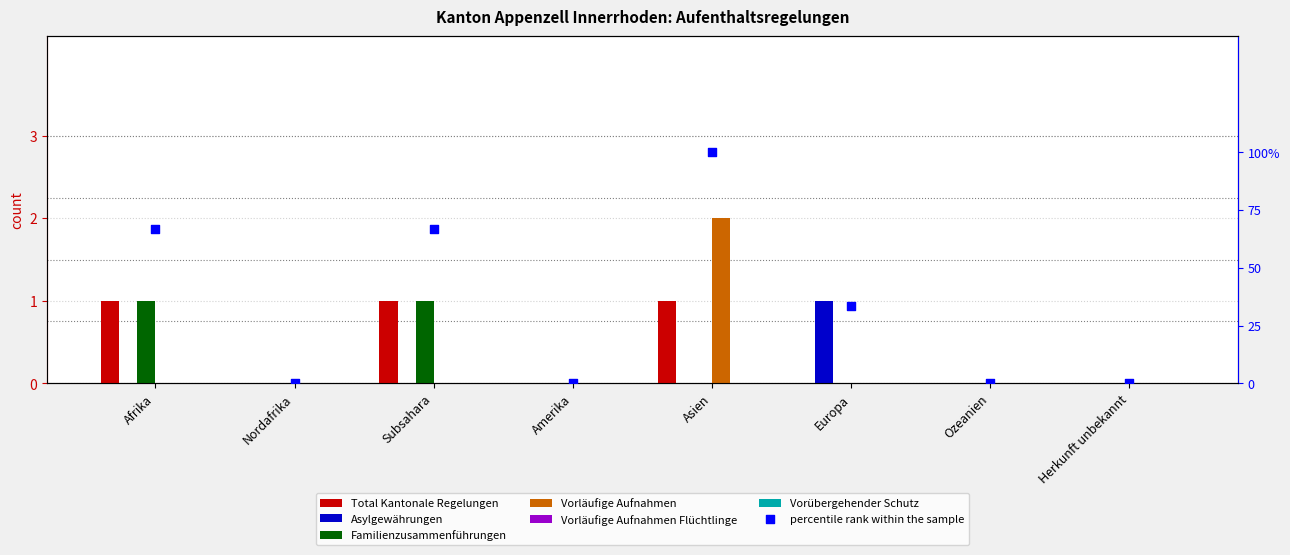

Which series contains the highest Y value?

Vorläufige Aufnahmen